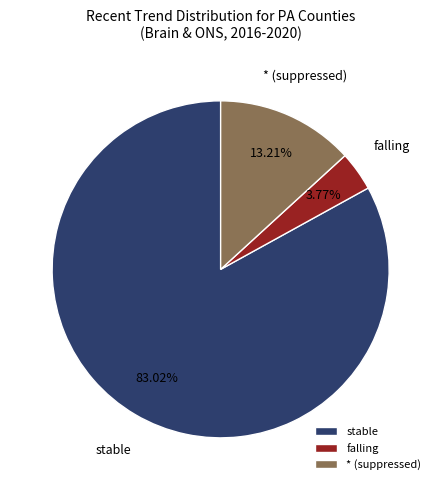

Rank the categories by value from highest to lowest.

stable, * (suppressed), falling